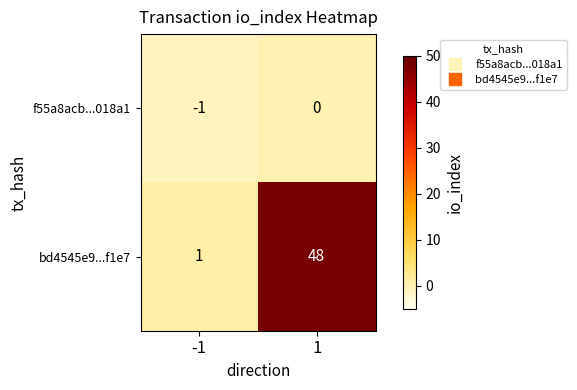

Is it true that bd4545e9...f1e7 equals 2 at -1?

False